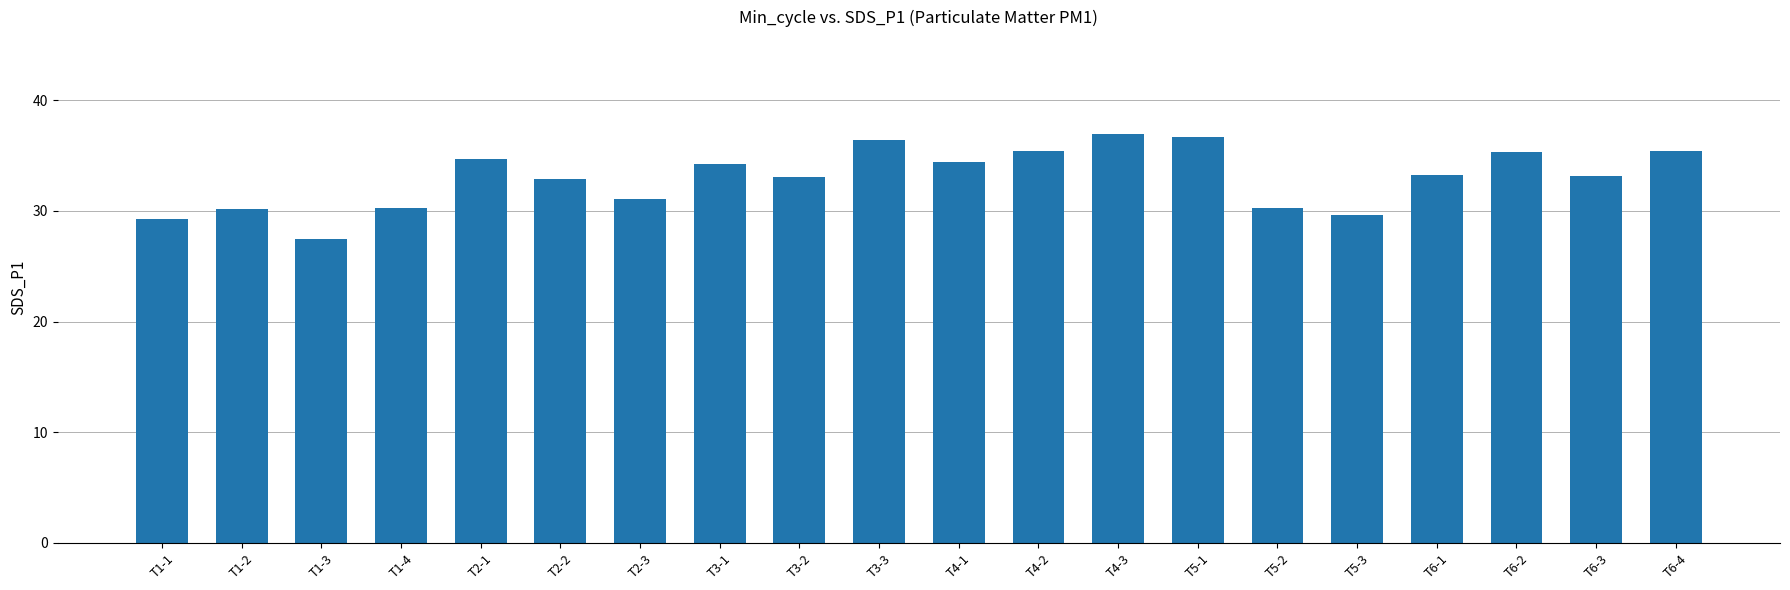

At which label does the data first exceed 33?

T2-1